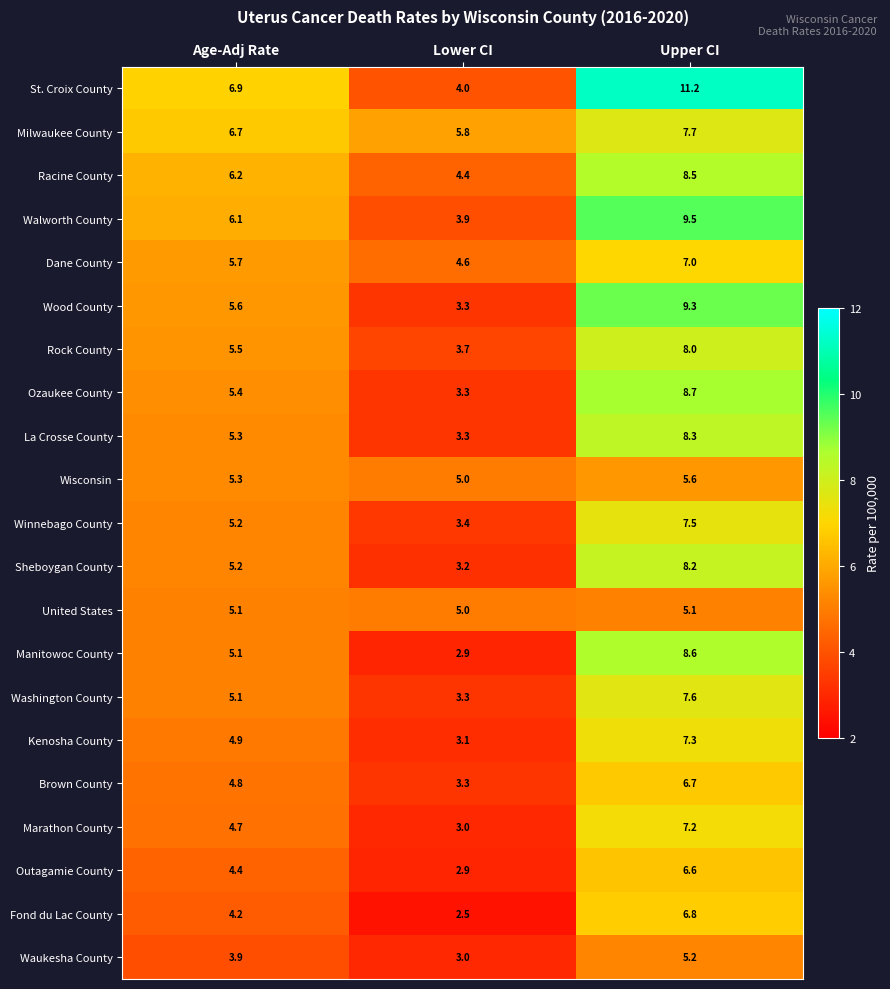

What is the sum of the Marathon County values at Upper CI and Age-Adj Rate?

11.9